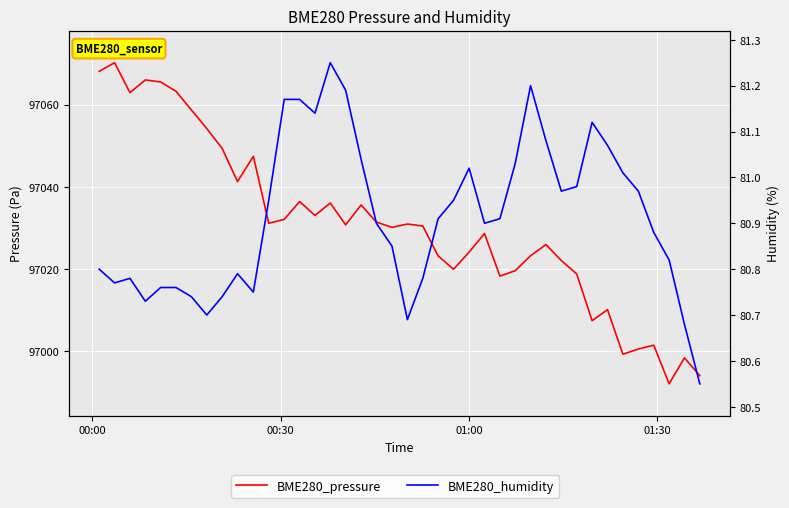

What is the average value of the BME280_pressure series?

97030.8